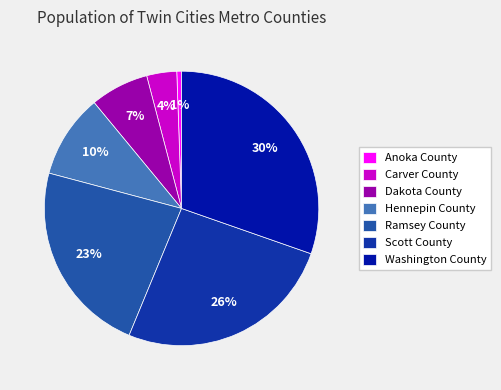

Count the number of slices in the pie.

7